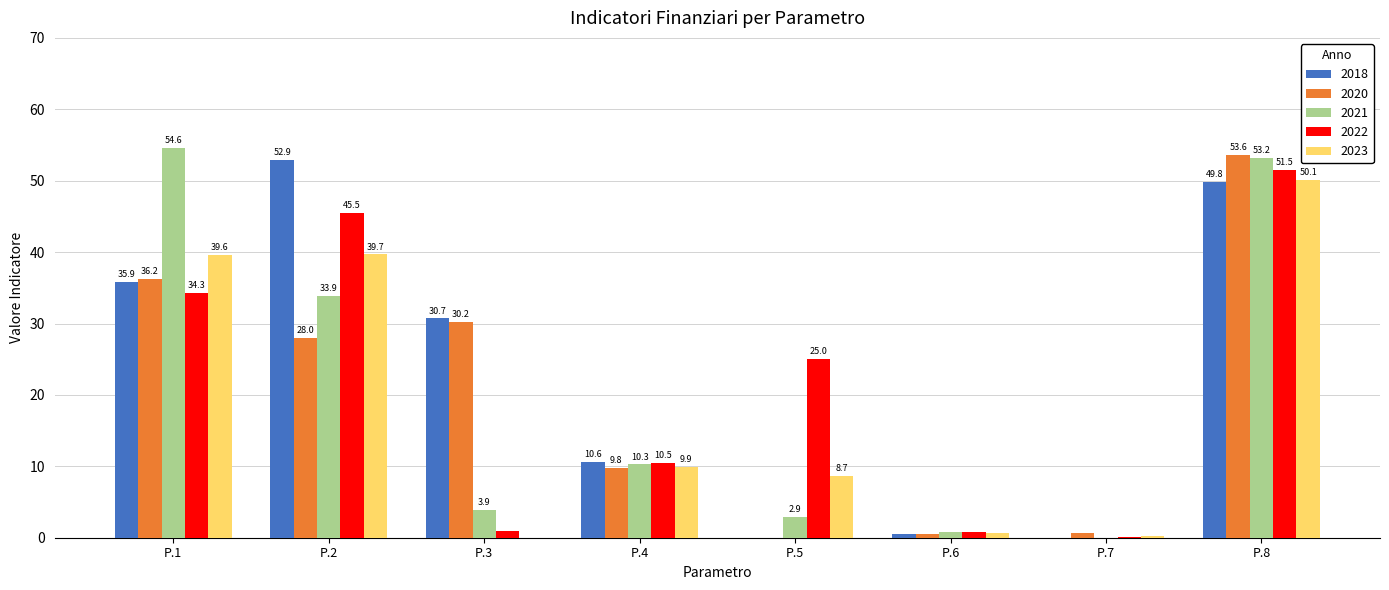

At which label is 2022 closest to 25?

P.5